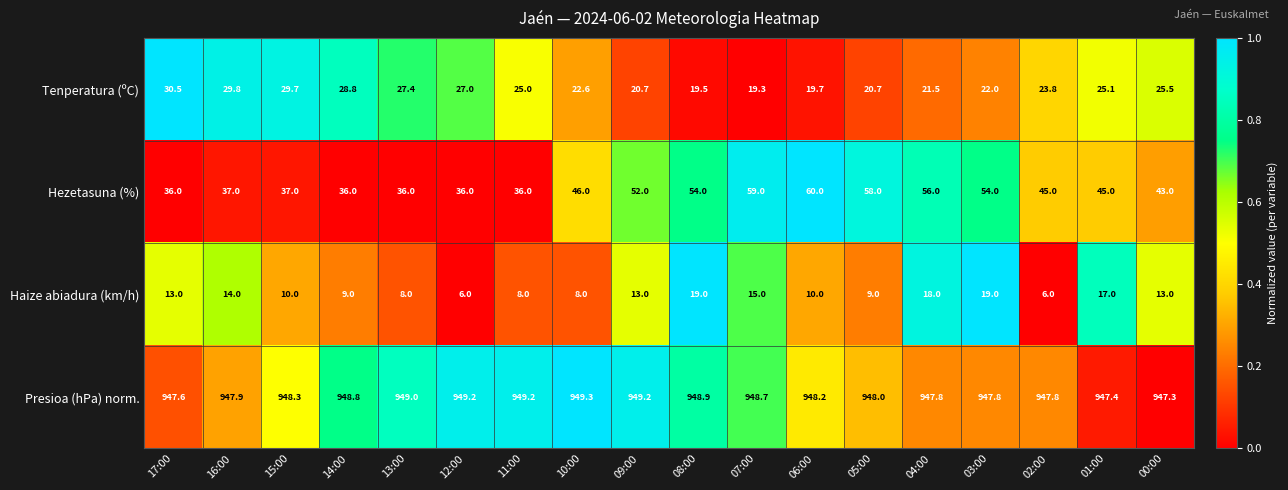

The value of Tenperatura (ºC) at 08:00 is 33.0. True or false?

False